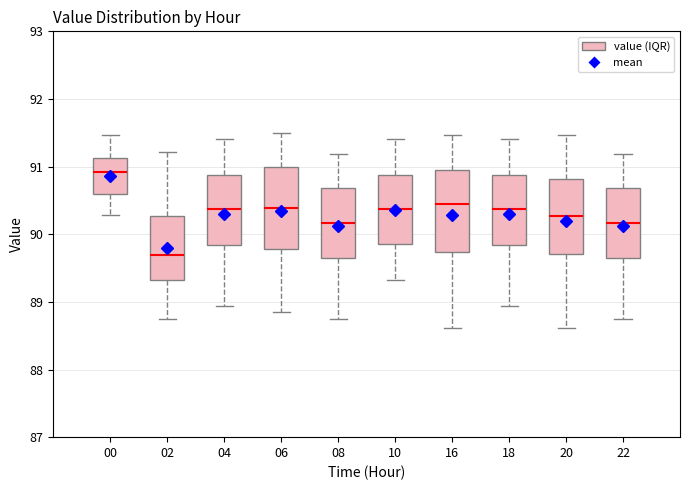

Reading left to right, read every box against the y-axis: the position of its median line, the range the box covers, and the ends of its whiskers. The values are not printed on the chart, so give them approximately, as read against the axis.

00: median 90.9, box 90.6 to 91.1, whiskers 90.3 to 91.5
02: median 89.7, box 89.3 to 90.3, whiskers 88.8 to 91.2
04: median 90.4, box 89.8 to 90.9, whiskers 88.9 to 91.4
06: median 90.4, box 89.8 to 91.0, whiskers 88.9 to 91.5
08: median 90.2, box 89.7 to 90.7, whiskers 88.8 to 91.2
10: median 90.4, box 89.9 to 90.9, whiskers 89.3 to 91.4
16: median 90.5, box 89.7 to 91.0, whiskers 88.6 to 91.5
18: median 90.4, box 89.8 to 90.9, whiskers 88.9 to 91.4
20: median 90.3, box 89.7 to 90.8, whiskers 88.6 to 91.5
22: median 90.2, box 89.7 to 90.7, whiskers 88.8 to 91.2